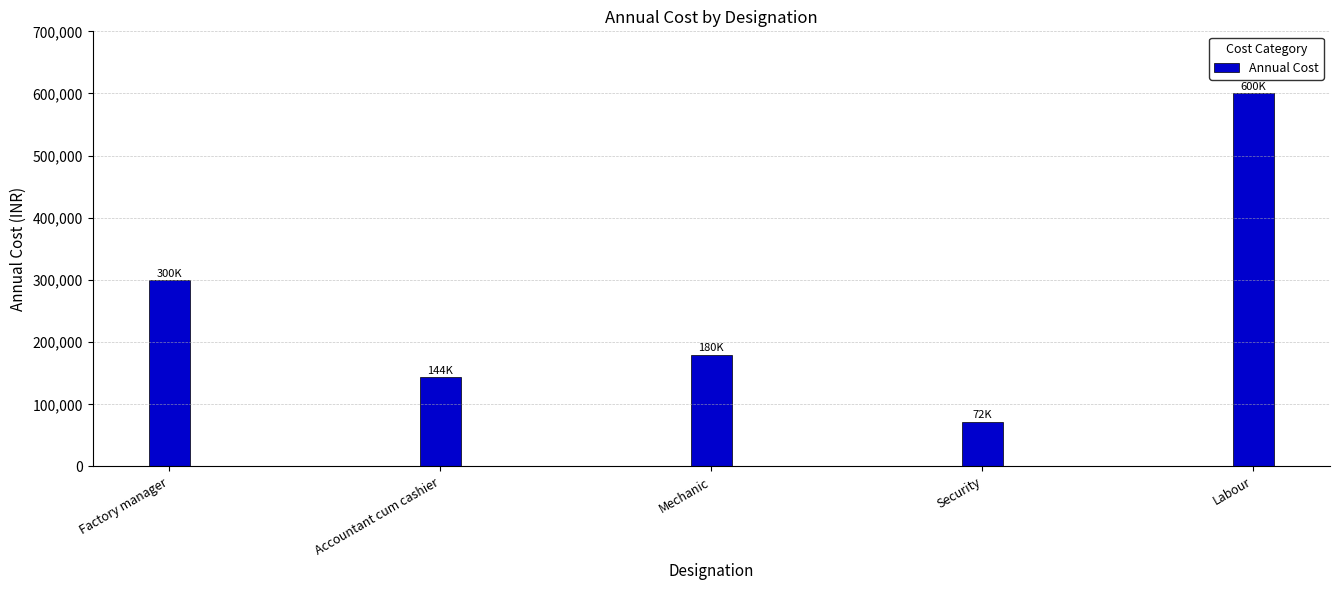

What is the greatest value displayed?

600000